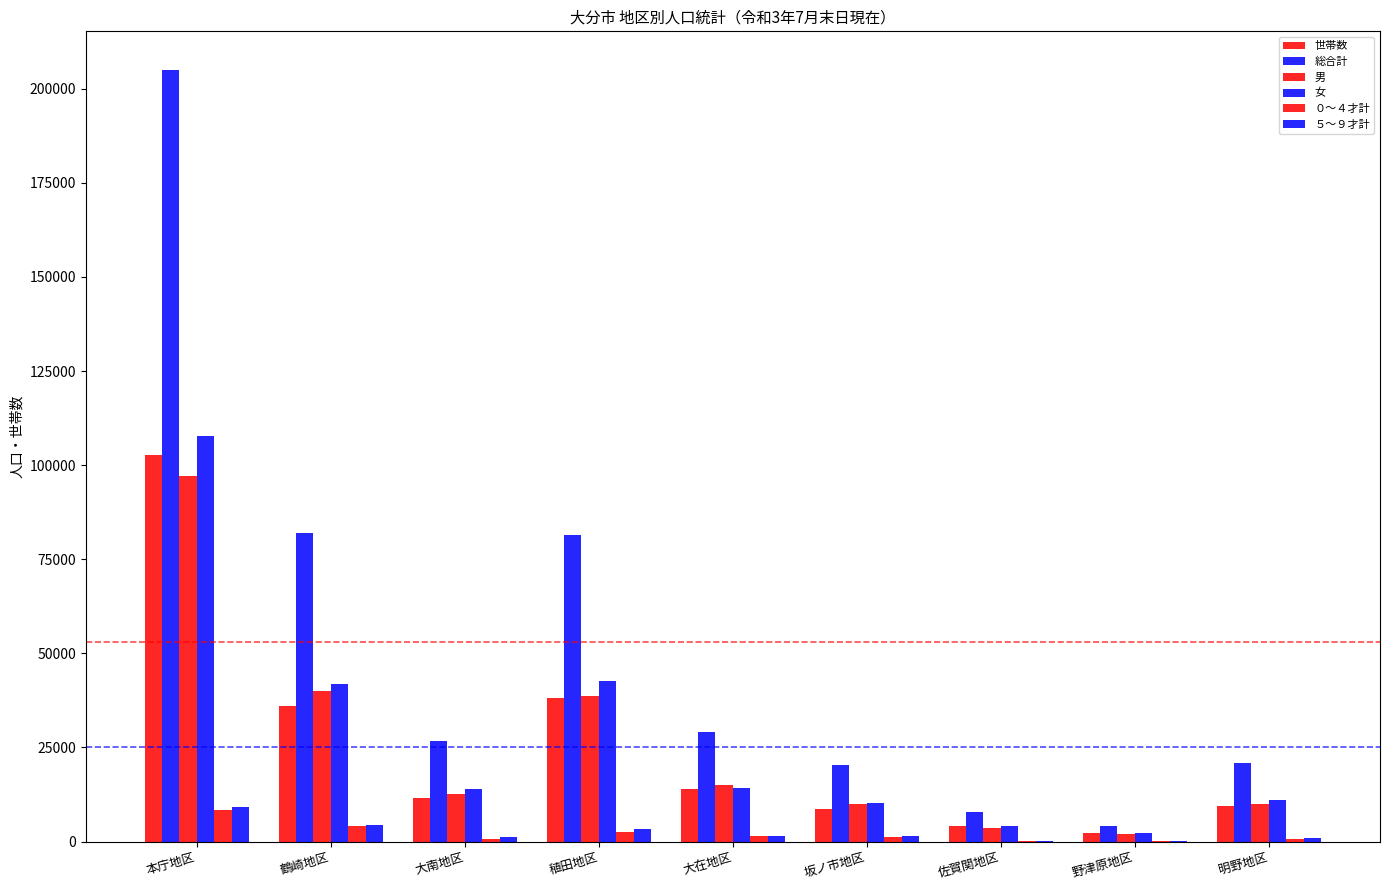

At which label is 世帯数 closest to 52450?

稙田地区